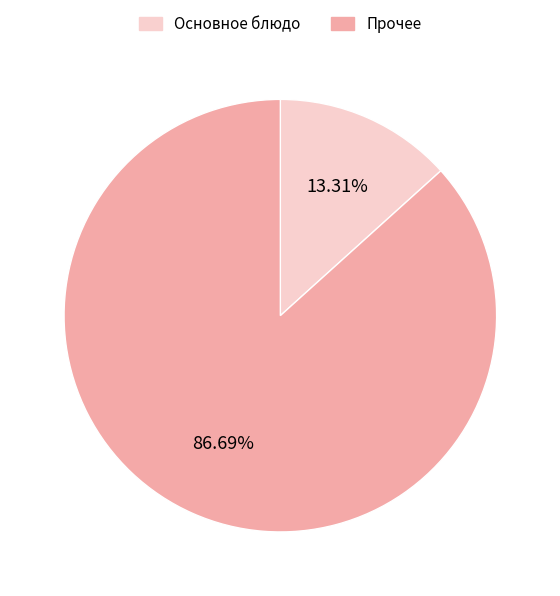

Is there any slice that represents more than half of the pie?

Yes